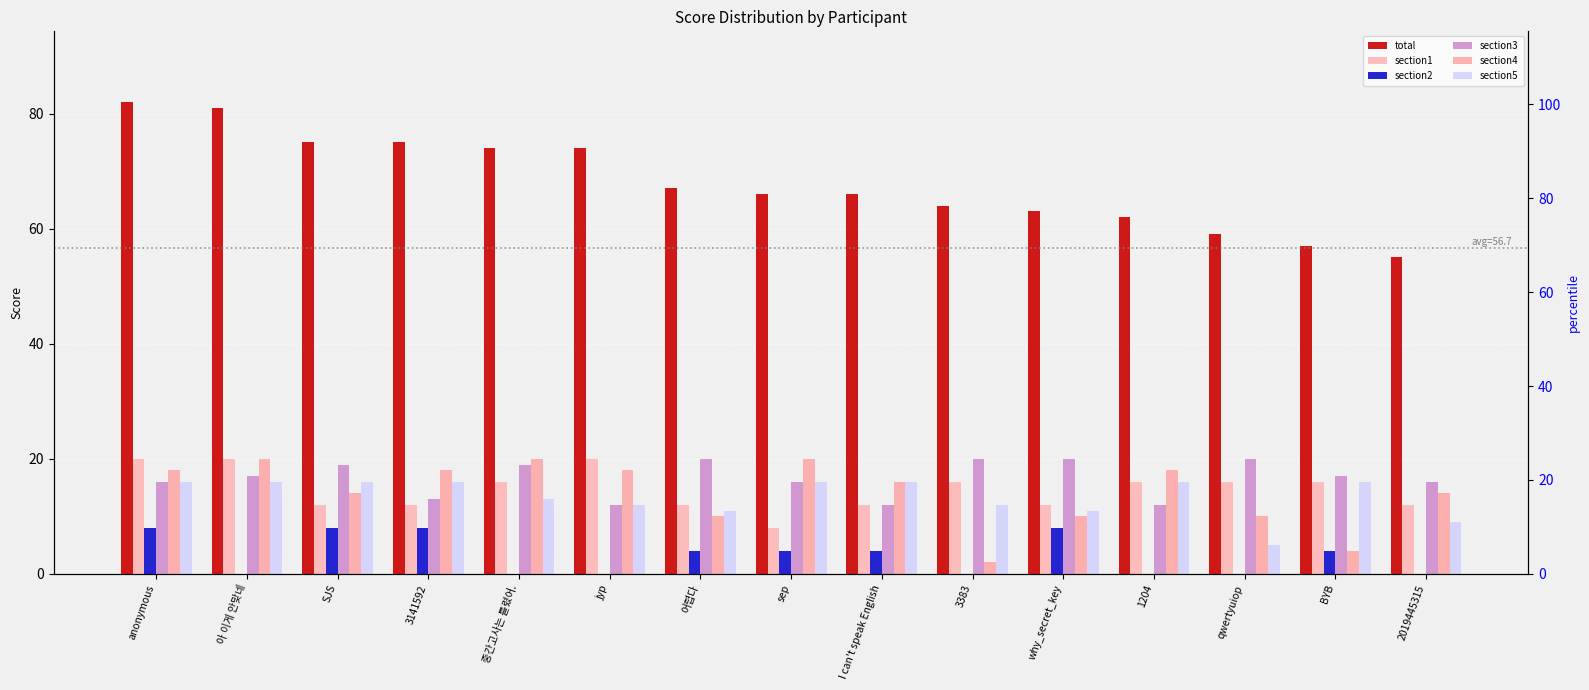

What position from the right is 어렵다?

9